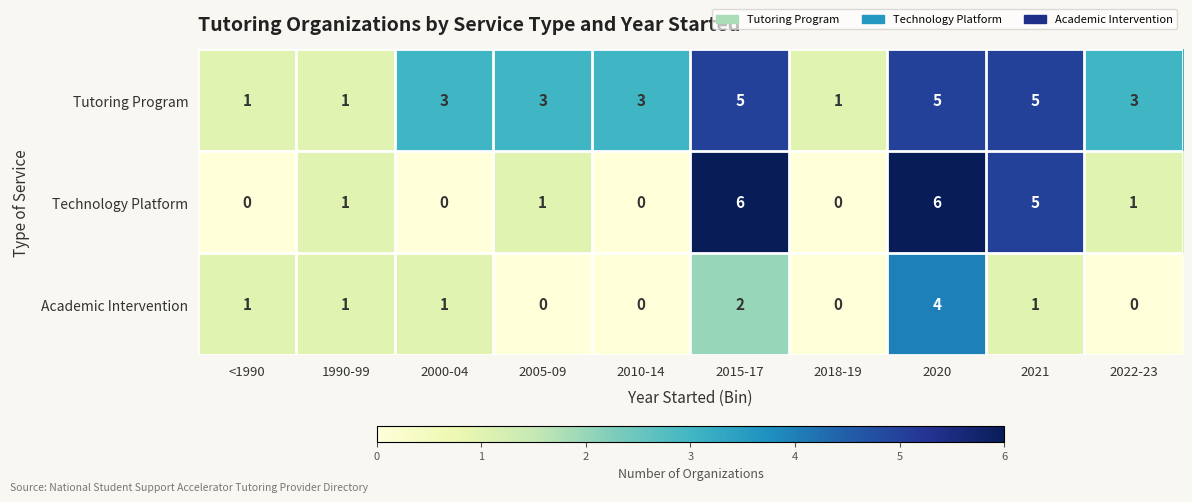

Count the Academic Intervention values in the range 0 to 1.

8